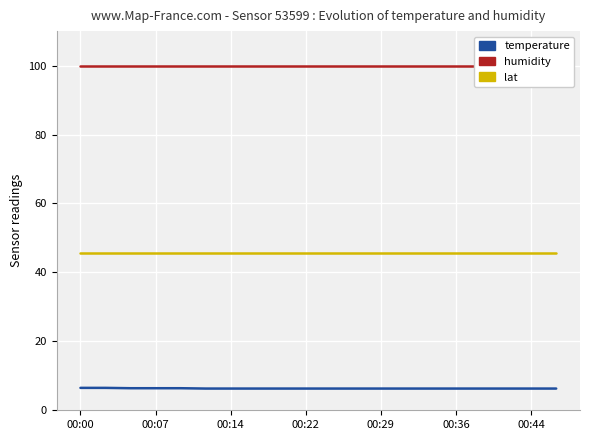

Which series has the largest range (max minus min)?

temperature